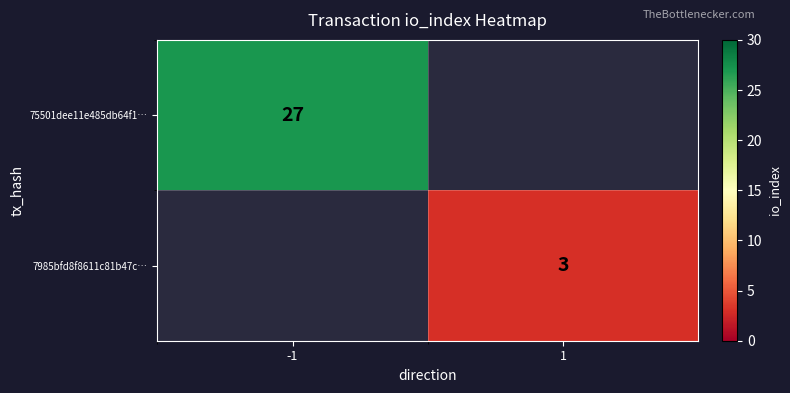

Between 1 and -1, which is larger?

-1